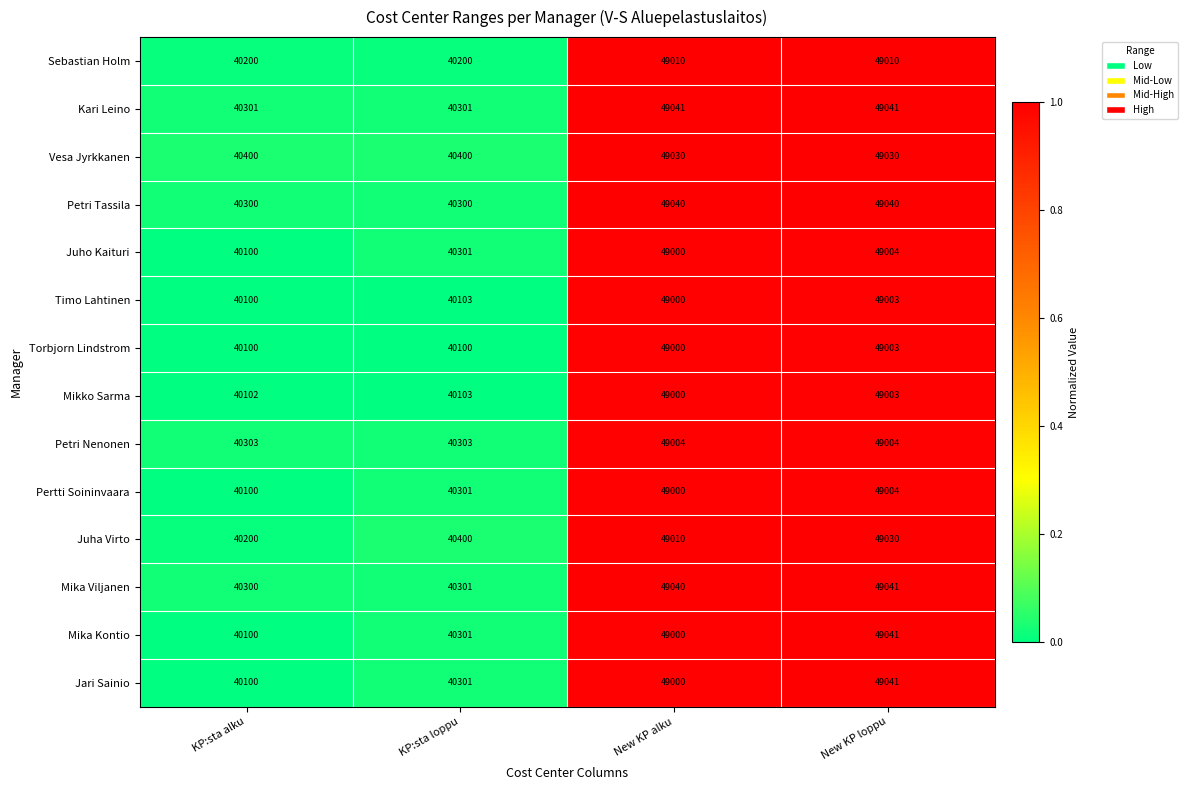

What is the minimum value for Sebastian Holm?

40200